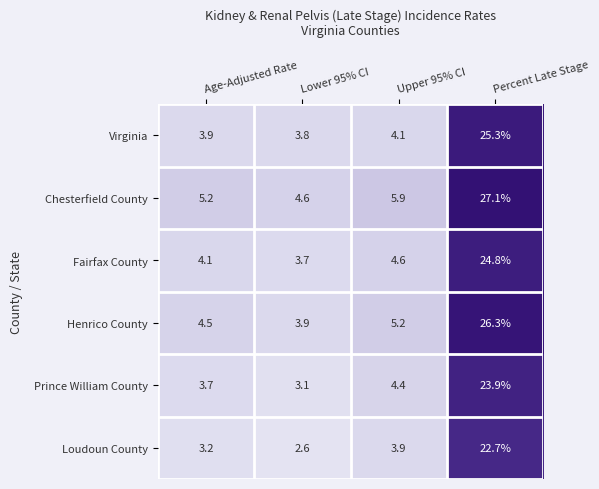

At which label does Loudoun County first exceed 3?

Age-Adjusted Rate